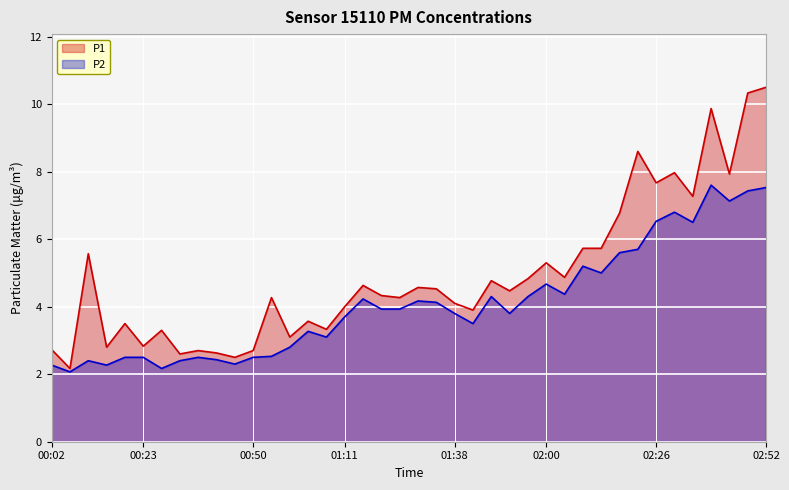

At which category is the sum across all series the highest?

02:52